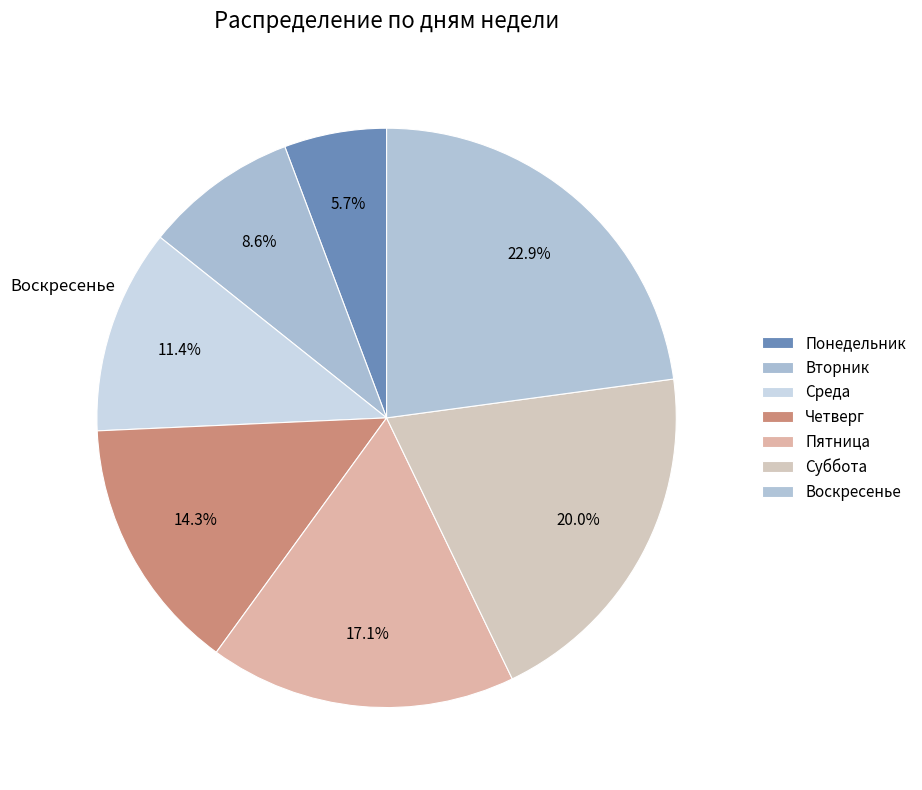

Combined, do Суббота and Понедельник account for over 50%?

No